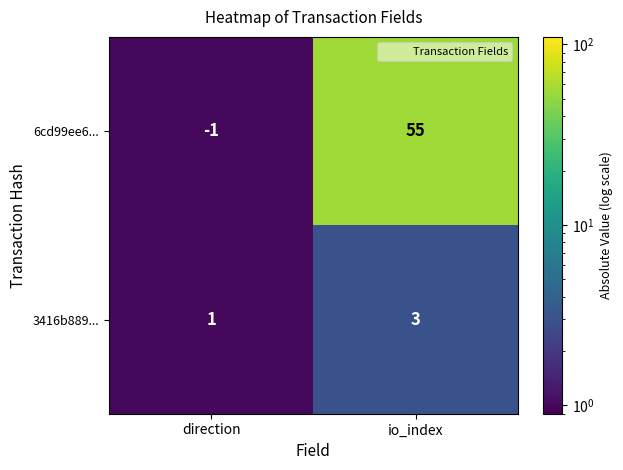

At how many categories does at least one series exceed 22?

1